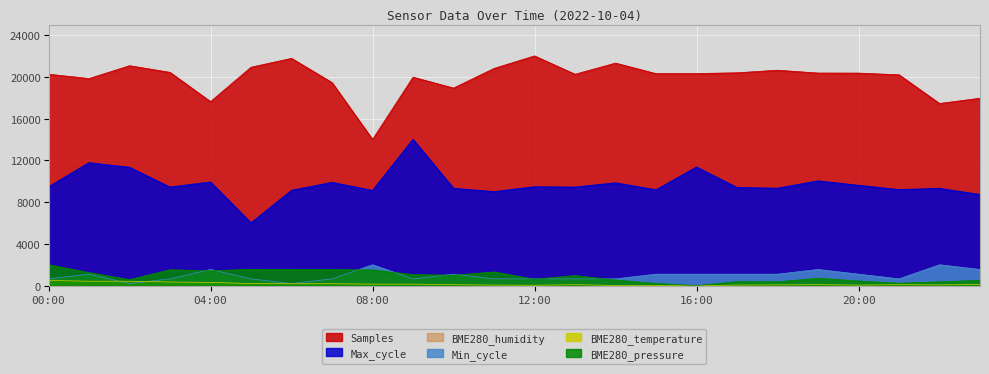

What is the total value across all series at 20:00?

31549.5